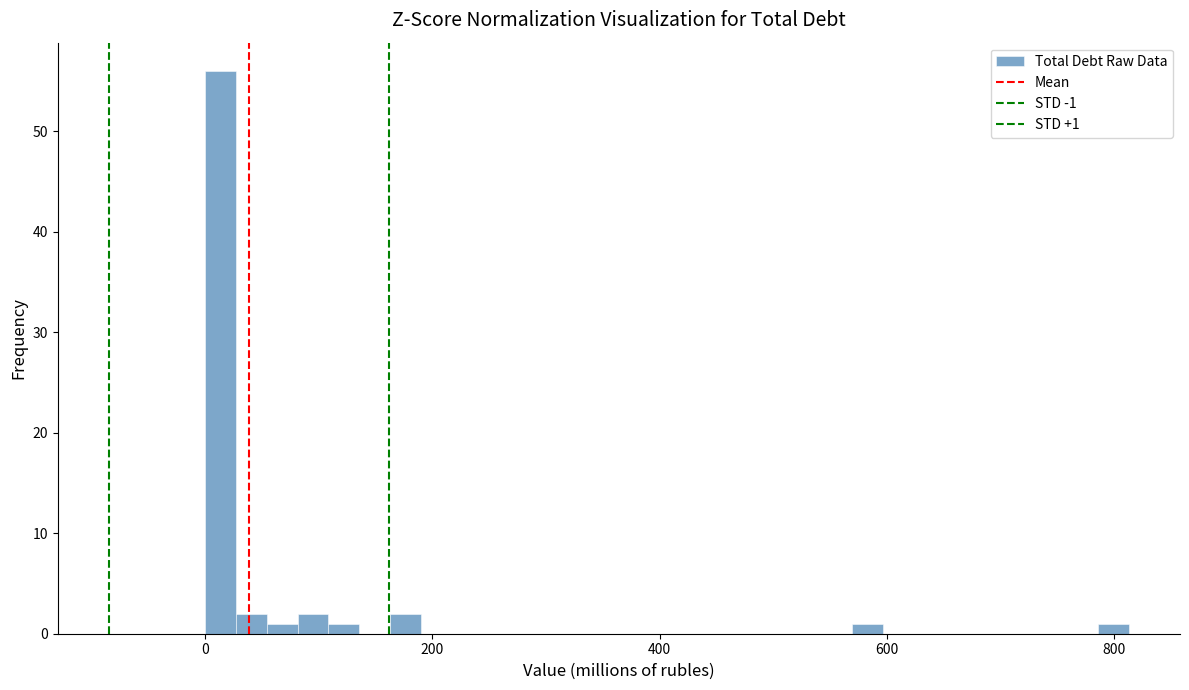

Around what value on the x-axis is the tallest bar? Give the approximate position of its centre, as read against the axis.

20